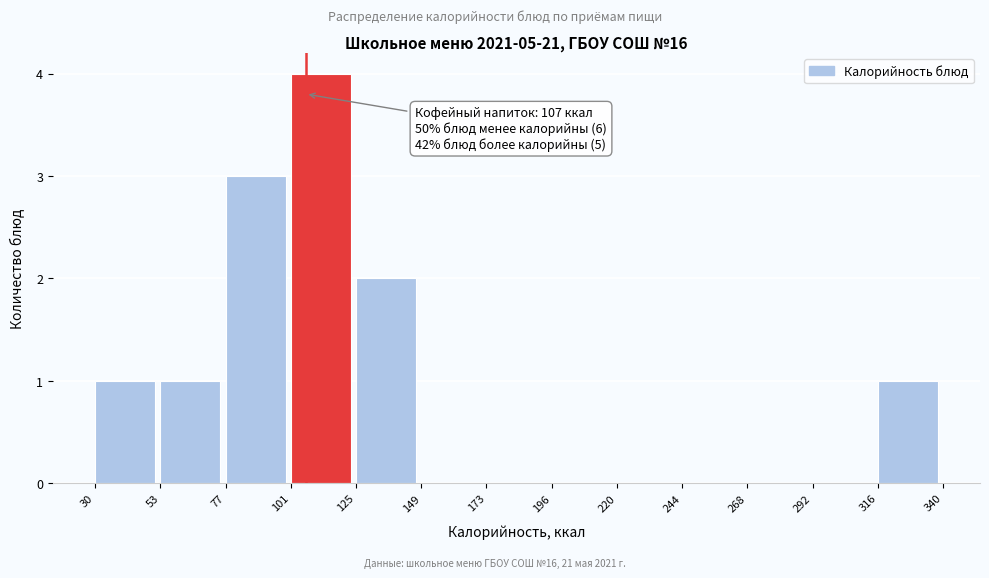

Over which range of the x-axis is the bar tallest?

101 to 125